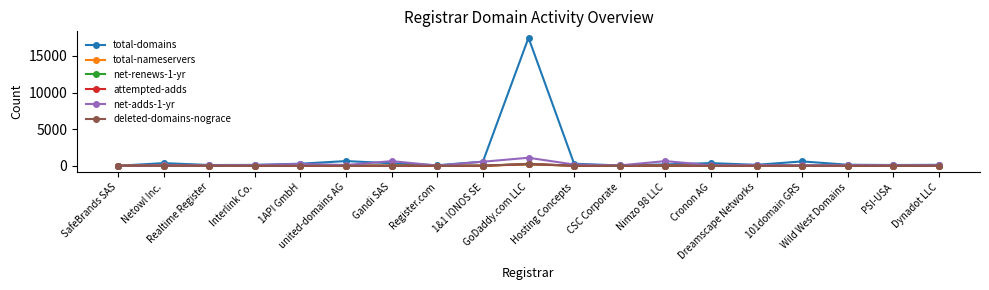

Does the chart have visible grid lines?

No